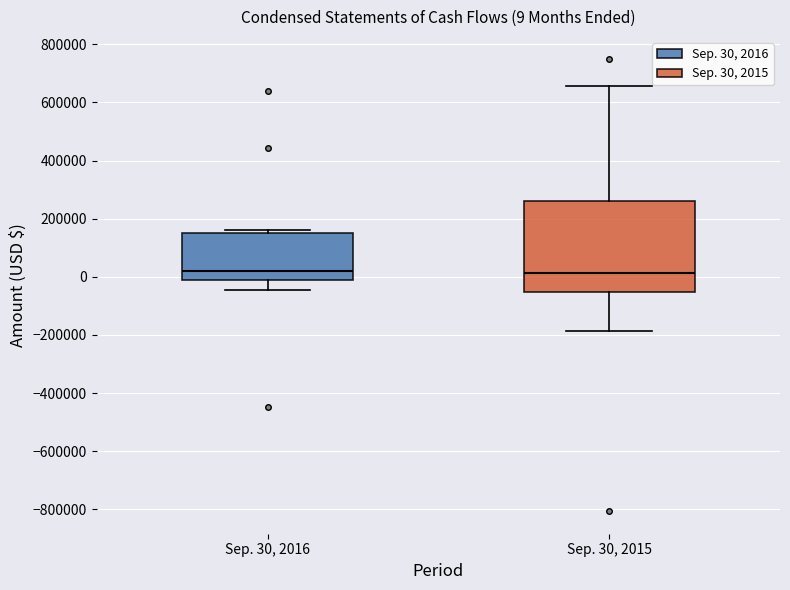

Which box is the tallest, from its lower edge to its upper edge?

Sep. 30, 2015